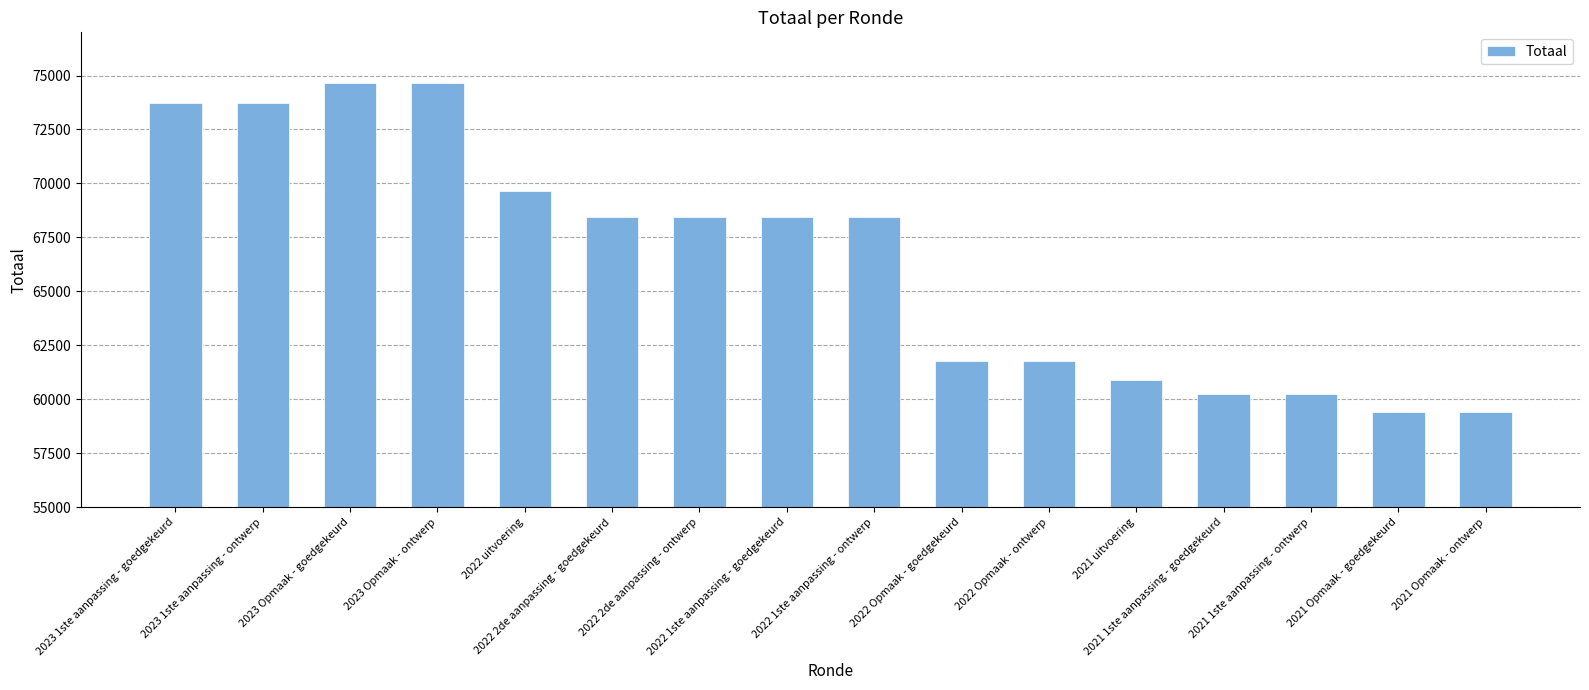

Between 2021 Opmaak - ontwerp and 2022 1ste aanpassing - goedgekeurd, which is larger?

2022 1ste aanpassing - goedgekeurd